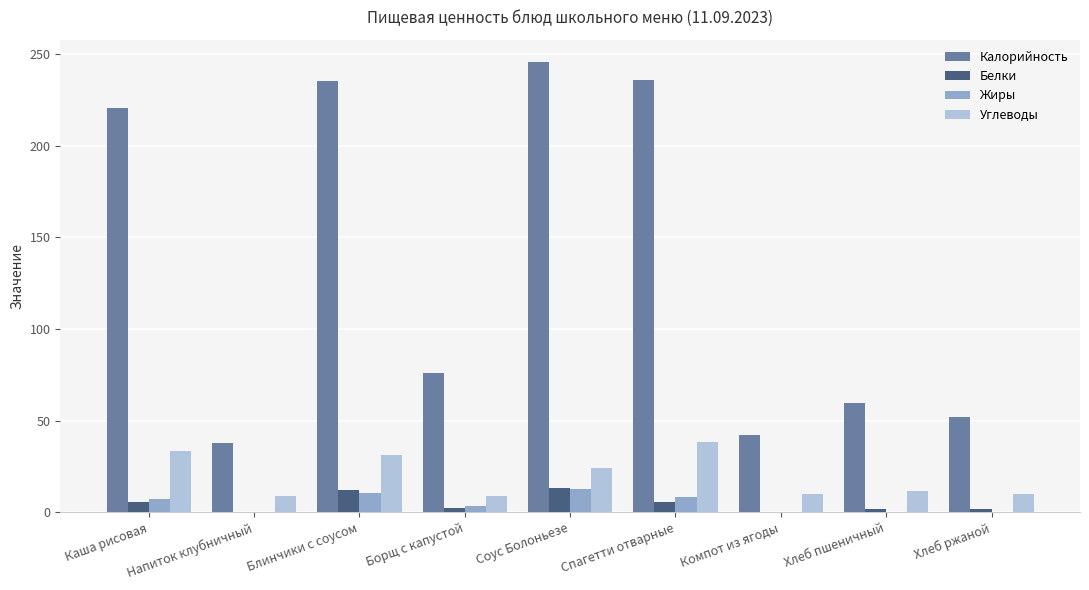

The value of Углеводы at Блинчики с соусом is 12.0. True or false?

False